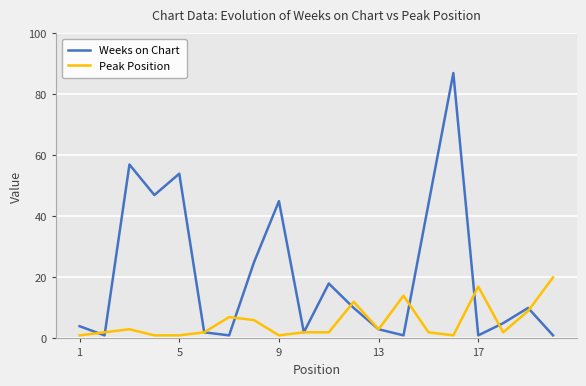

True or false: Peak Position and Weeks on Chart cross at least once.

True